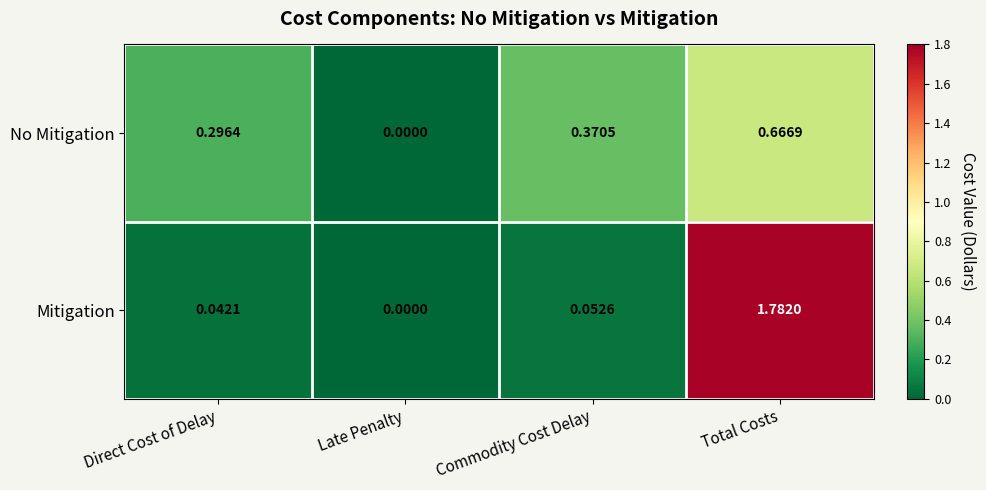

Rank the series at Total Costs from lowest to highest value.

No Mitigation, Mitigation